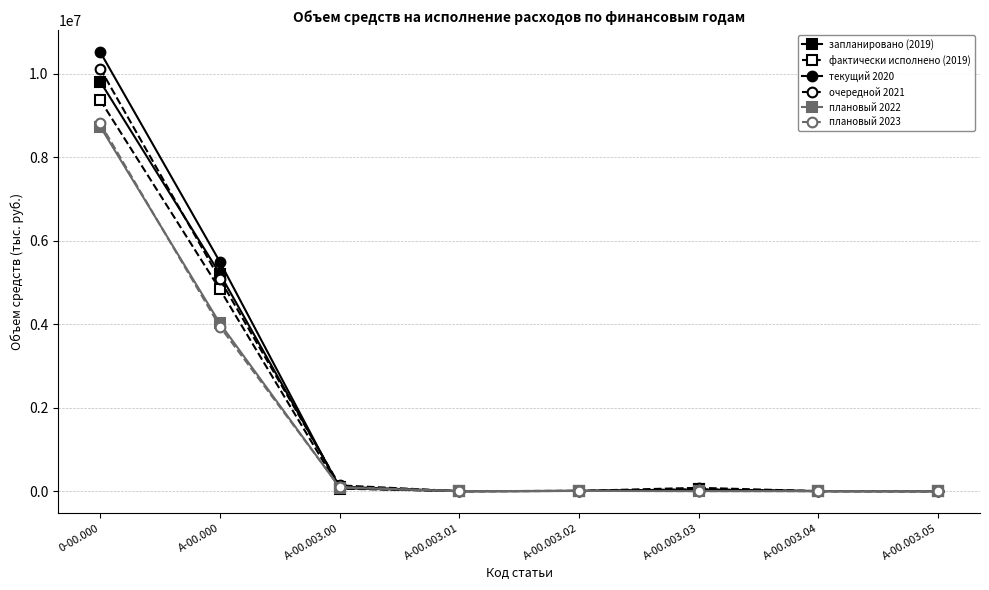

How many data points in текущий 2020 are less than 15482?

4